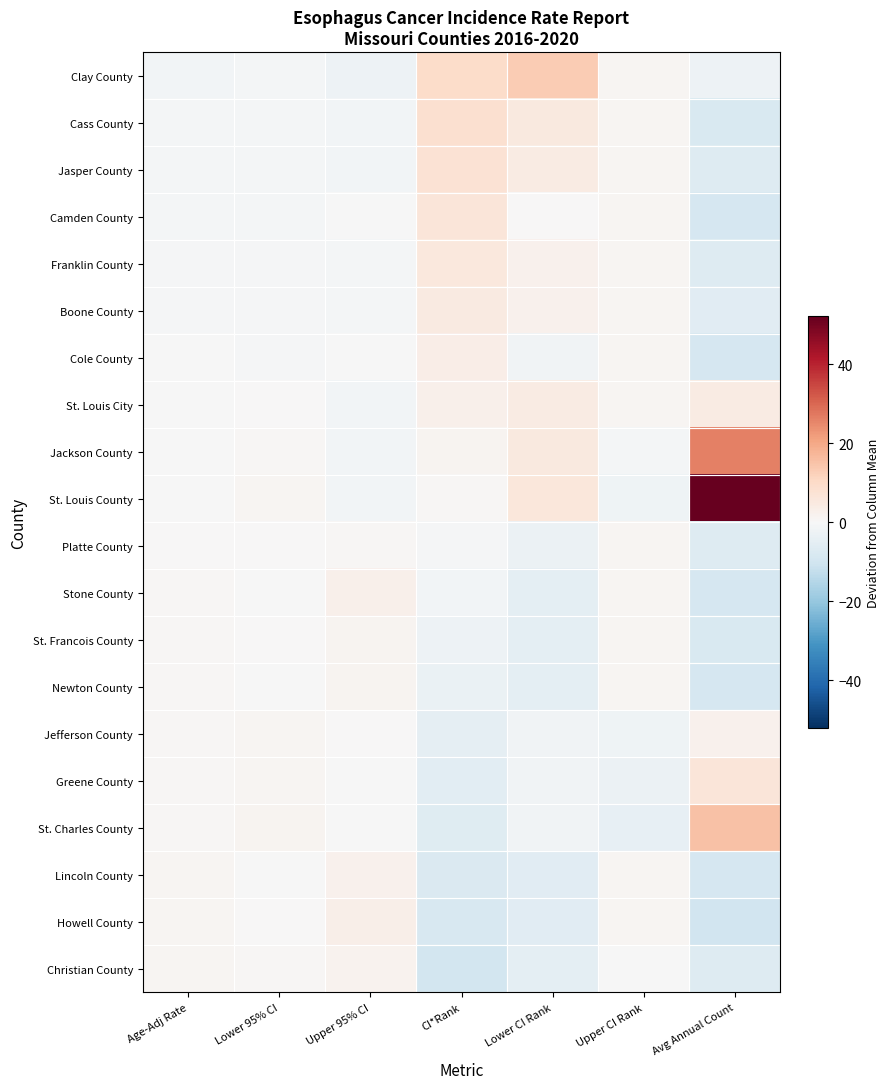

Reading left to right, what are all the values shown in this chart?

Clay County: Age-Adj Rate=-1.5	Lower 95% CI=-0.9	Upper 95% CI=-2.5	CI*Rank=9.5	Lower CI Rank=13.1	Upper CI Rank=0.9	Avg Annual Count=-2.8
Cass County: Age-Adj Rate=-1.2	Lower 95% CI=-1.0	Upper 95% CI=-1.5	CI*Rank=8.5	Lower CI Rank=5.1	Upper CI Rank=0.9	Avg Annual Count=-7.8
Jasper County: Age-Adj Rate=-1.0	Lower 95% CI=-0.8	Upper 95% CI=-1.4	CI*Rank=7.5	Lower CI Rank=4.1	Upper CI Rank=0.9	Avg Annual Count=-6.8
Camden County: Age-Adj Rate=-1.0	Lower 95% CI=-1.0	Upper 95% CI=-0.3	CI*Rank=6.5	Lower CI Rank=0.1	Upper CI Rank=0.9	Avg Annual Count=-8.8
Franklin County: Age-Adj Rate=-0.8	Lower 95% CI=-0.6	Upper 95% CI=-1.1	CI*Rank=5.5	Lower CI Rank=2.1	Upper CI Rank=0.9	Avg Annual Count=-6.8
Boone County: Age-Adj Rate=-0.7	Lower 95% CI=-0.5	Upper 95% CI=-1.2	CI*Rank=4.5	Lower CI Rank=2.1	Upper CI Rank=0.9	Avg Annual Count=-5.8
Cole County: Age-Adj Rate=-0.4	Lower 95% CI=-0.6	Upper 95% CI=-0.1	CI*Rank=3.5	Lower CI Rank=-1.9	Upper CI Rank=0.9	Avg Annual Count=-8.8
St. Louis City: Age-Adj Rate=-0.3	Lower 95% CI=0.3	Upper 95% CI=-1.3	CI*Rank=2.5	Lower CI Rank=4.1	Upper CI Rank=0.9	Avg Annual Count=4.2
Jackson County: Age-Adj Rate=-0.2	Lower 95% CI=0.7	Upper 95% CI=-1.6	CI*Rank=1.5	Lower CI Rank=5.1	Upper CI Rank=-1.1	Avg Annual Count=26.1
St. Louis County: Age-Adj Rate=-0.1	Lower 95% CI=0.9	Upper 95% CI=-1.6	CI*Rank=0.5	Lower CI Rank=6.1	Upper CI Rank=-2.1	Avg Annual Count=52.1
Platte County: Age-Adj Rate=0.2	Lower 95% CI=0.1	Upper 95% CI=0.4	CI*Rank=-0.5	Lower CI Rank=-2.9	Upper CI Rank=0.9	Avg Annual Count=-6.8
Stone County: Age-Adj Rate=0.5	Lower 95% CI=-0.3	Upper 95% CI=2.5	CI*Rank=-1.5	Lower CI Rank=-4.9	Upper CI Rank=0.9	Avg Annual Count=-8.8
St. Francois County: Age-Adj Rate=0.6	Lower 95% CI=0.1	Upper 95% CI=1.3	CI*Rank=-2.5	Lower CI Rank=-4.9	Upper CI Rank=0.9	Avg Annual Count=-7.8
Newton County: Age-Adj Rate=0.6	Lower 95% CI=-0.0	Upper 95% CI=1.5	CI*Rank=-3.5	Lower CI Rank=-4.9	Upper CI Rank=0.9	Avg Annual Count=-8.8
Jefferson County: Age-Adj Rate=0.6	Lower 95% CI=1.0	Upper 95% CI=0.0	CI*Rank=-4.5	Lower CI Rank=-1.9	Upper CI Rank=-2.1	Avg Annual Count=2.2
Greene County: Age-Adj Rate=0.7	Lower 95% CI=1.2	Upper 95% CI=-0.1	CI*Rank=-5.5	Lower CI Rank=-1.9	Upper CI Rank=-3.1	Avg Annual Count=6.2
St. Charles County: Age-Adj Rate=0.8	Lower 95% CI=1.4	Upper 95% CI=-0.3	CI*Rank=-6.5	Lower CI Rank=-1.9	Upper CI Rank=-4.1	Avg Annual Count=15.2
Lincoln County: Age-Adj Rate=0.9	Lower 95% CI=-0.0	Upper 95% CI=2.2	CI*Rank=-7.5	Lower CI Rank=-5.9	Upper CI Rank=0.9	Avg Annual Count=-8.8
Howell County: Age-Adj Rate=1.2	Lower 95% CI=0.2	Upper 95% CI=2.9	CI*Rank=-8.5	Lower CI Rank=-5.9	Upper CI Rank=0.9	Avg Annual Count=-9.8
Christian County: Age-Adj Rate=1.2	Lower 95% CI=0.8	Upper 95% CI=1.6	CI*Rank=-9.5	Lower CI Rank=-4.9	Upper CI Rank=-0.1	Avg Annual Count=-6.8